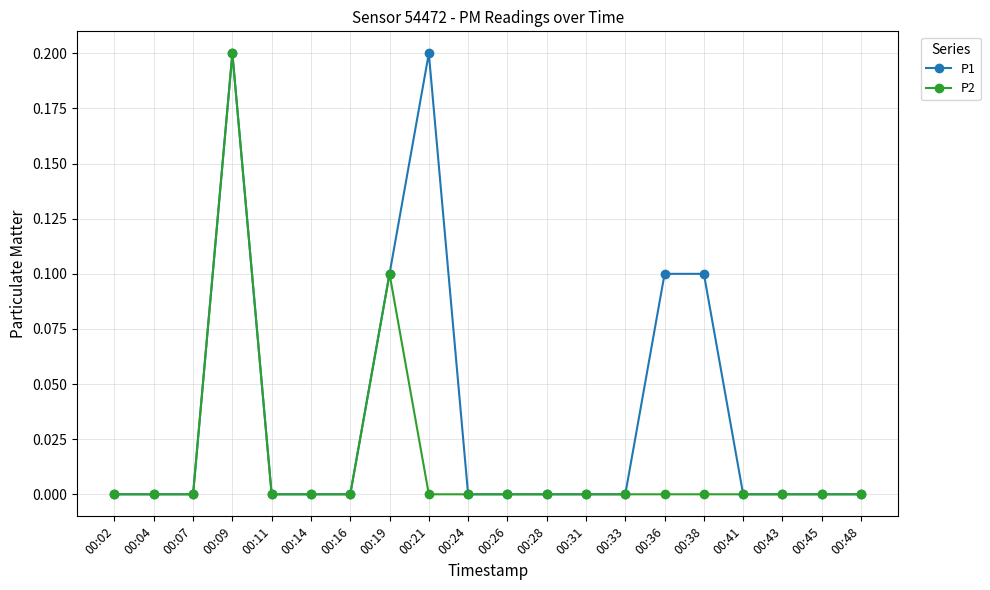

Reading left to right, extract all data points from this chart.

P1: 00:02=0.0	00:04=0.0	00:07=0.0	00:09=0.2	00:11=0.0	00:14=0.0	00:16=0.0	00:19=0.1	00:21=0.2	00:24=0.0	00:26=0.0	00:28=0.0	00:31=0.0	00:33=0.0	00:36=0.1	00:38=0.1	00:41=0.0	00:43=0.0	00:45=0.0	00:48=0.0
P2: 00:02=0.0	00:04=0.0	00:07=0.0	00:09=0.2	00:11=0.0	00:14=0.0	00:16=0.0	00:19=0.1	00:21=0.0	00:24=0.0	00:26=0.0	00:28=0.0	00:31=0.0	00:33=0.0	00:36=0.0	00:38=0.0	00:41=0.0	00:43=0.0	00:45=0.0	00:48=0.0